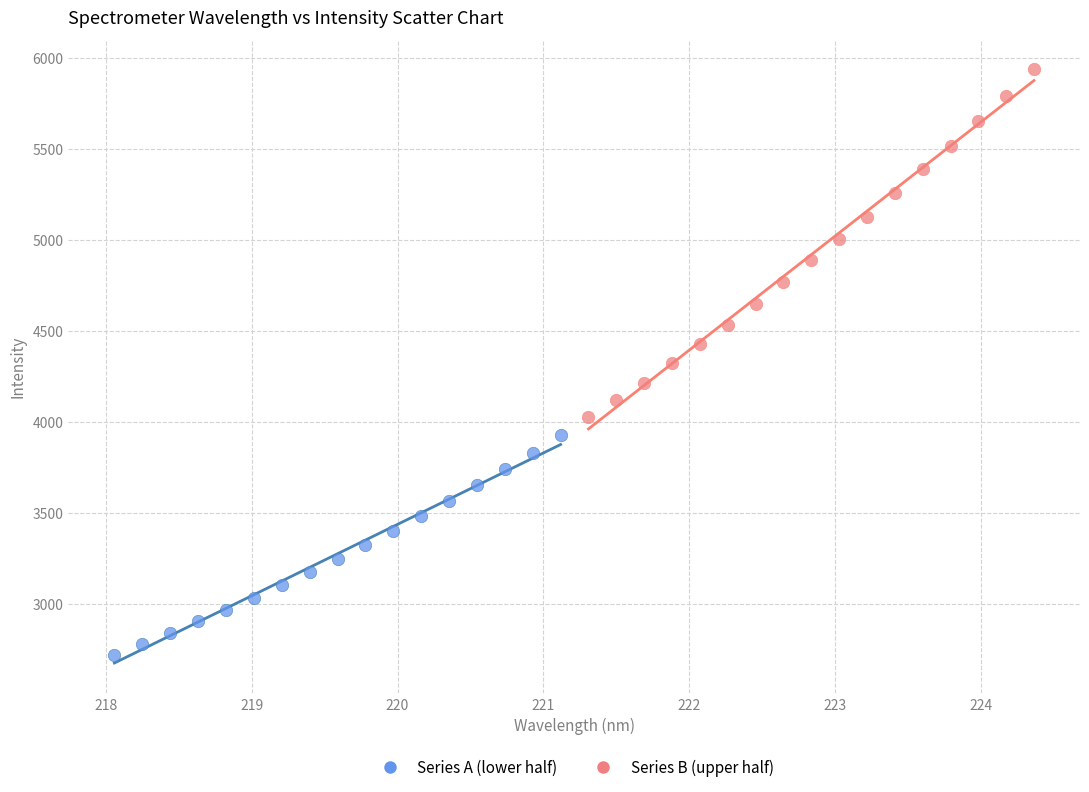

What are all the series names shown in the legend?

Series A (lower half), Series B (upper half)